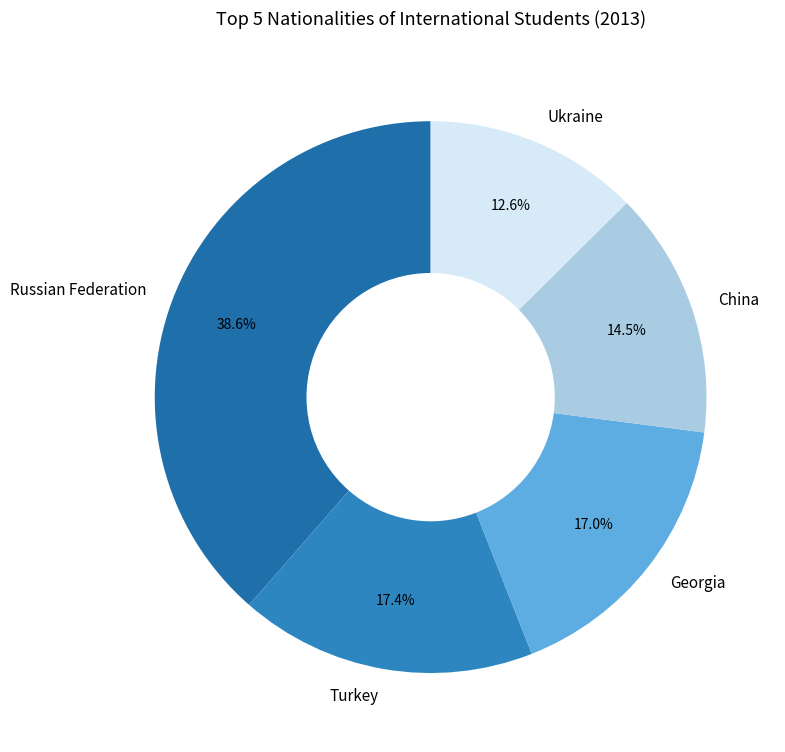

Which category has the biggest portion of the pie?

Russian Federation